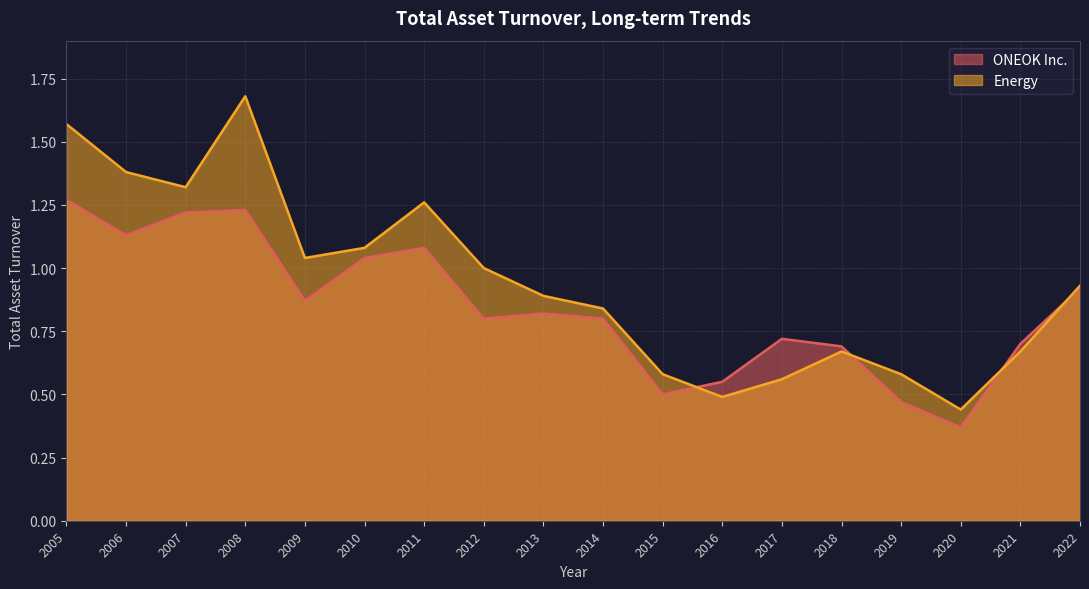

Between 2008 and 2022, which is larger?

2008